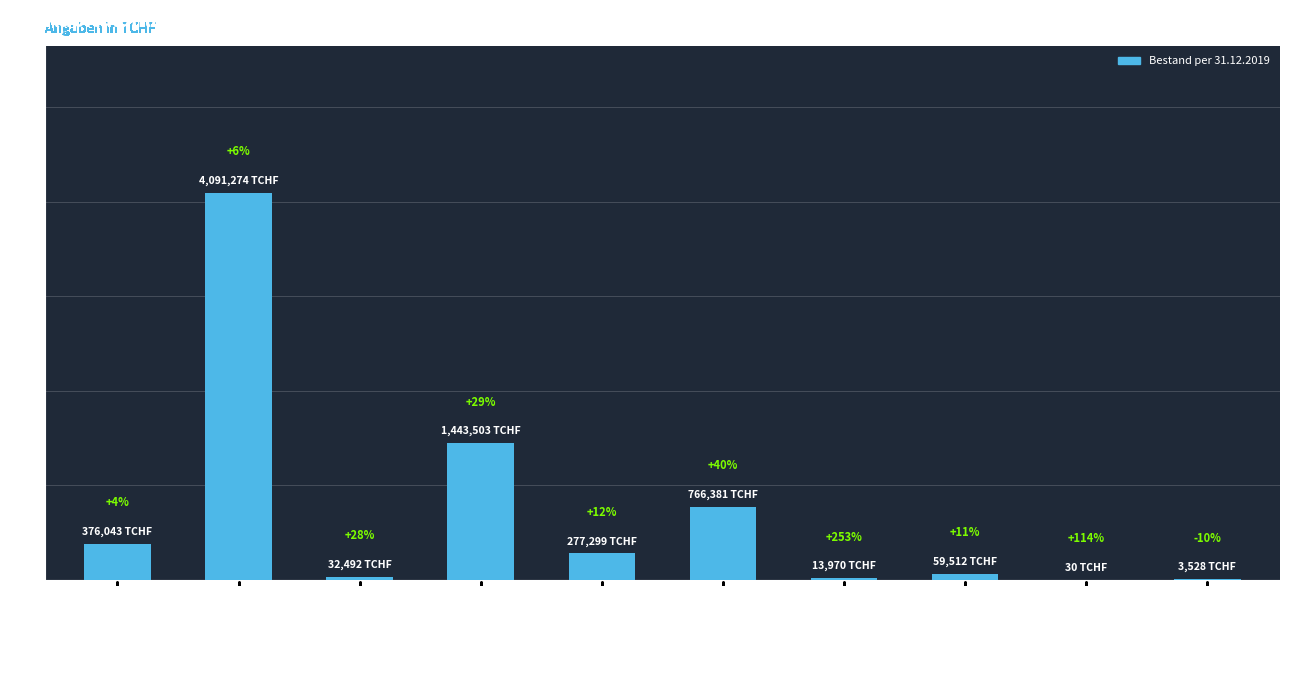

What is the smallest value displayed?

30